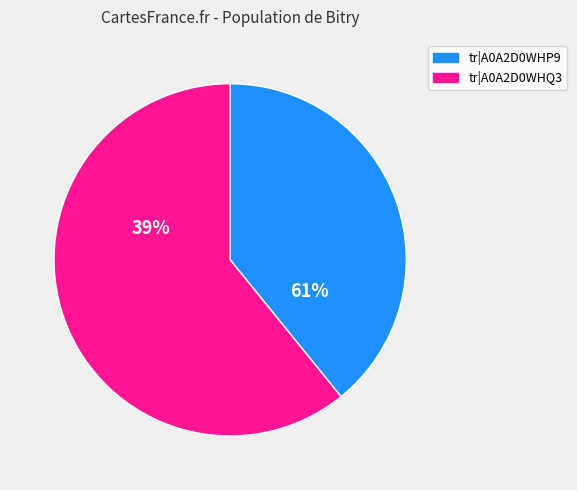

The tr|A0A2D0WHP9 slice represents 39% of the pie. True or false?

True